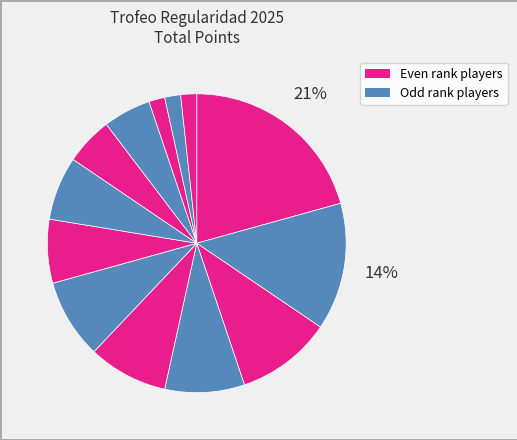

How many segments does this pie chart have?

13